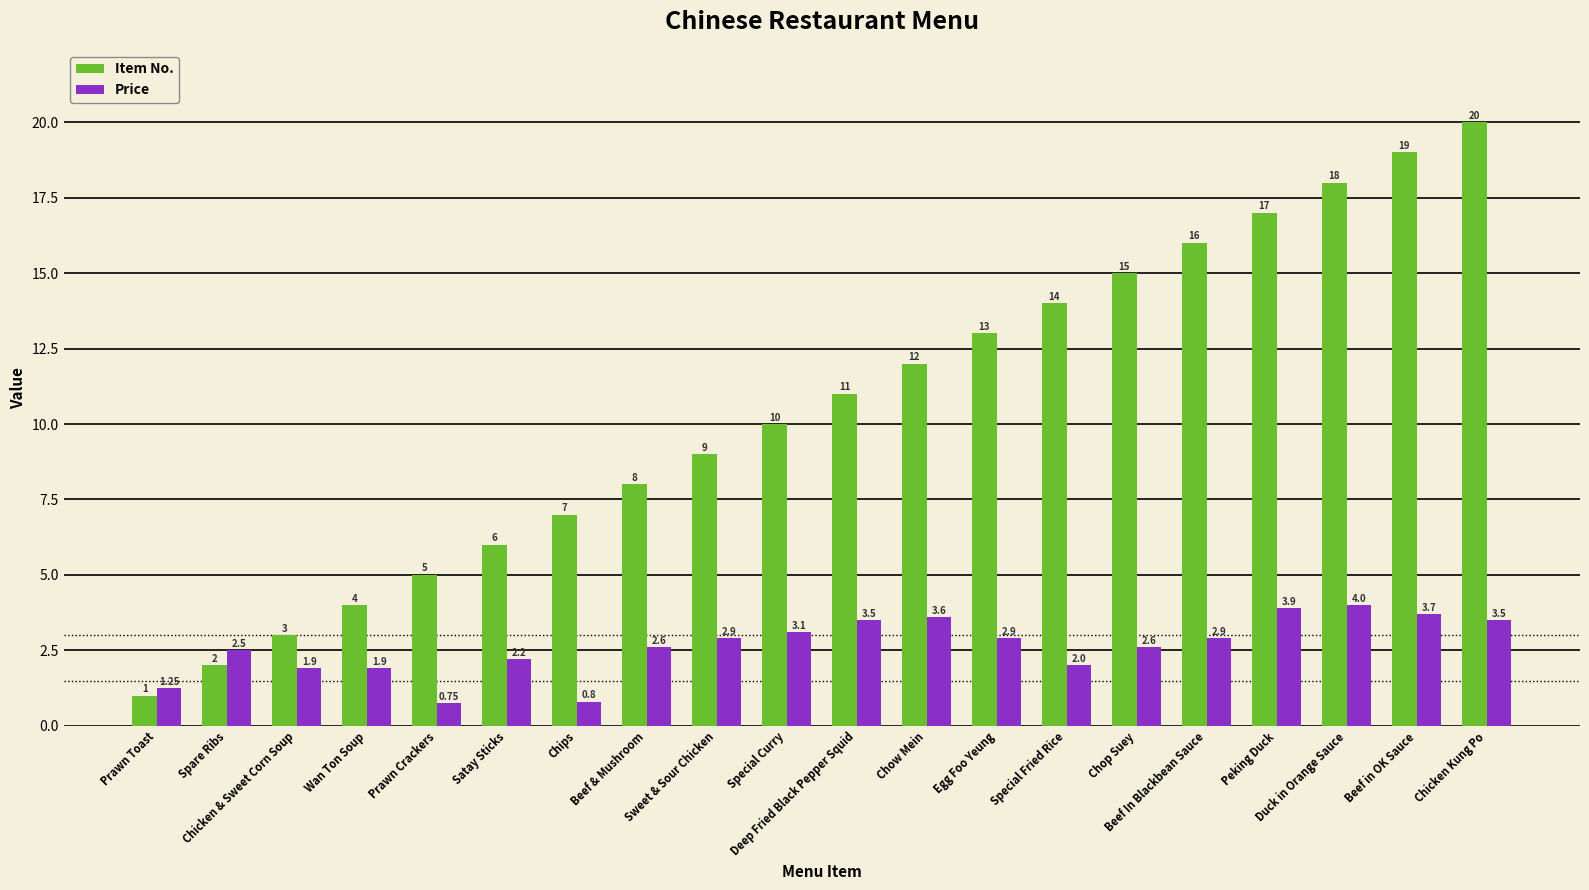

Rank the series by their maximum value, from lowest to highest.

Price, Item No.